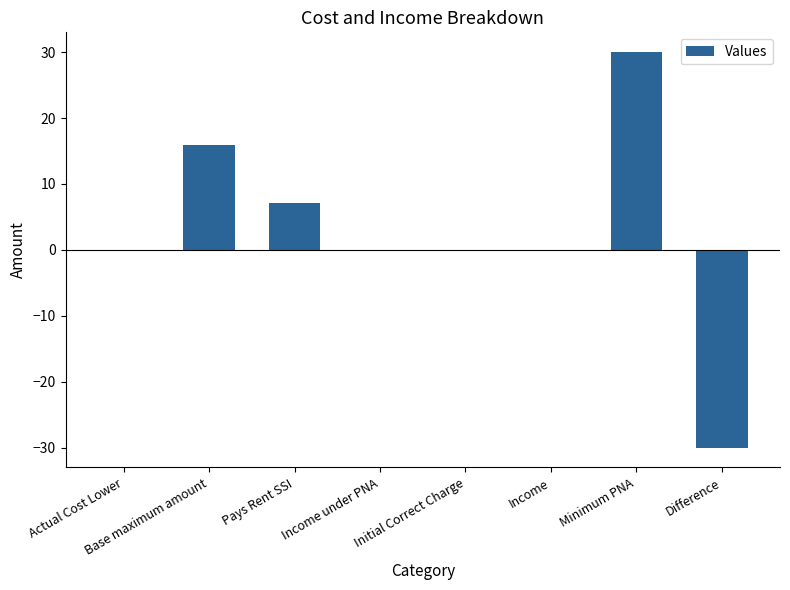

How many data points does each series have?

8